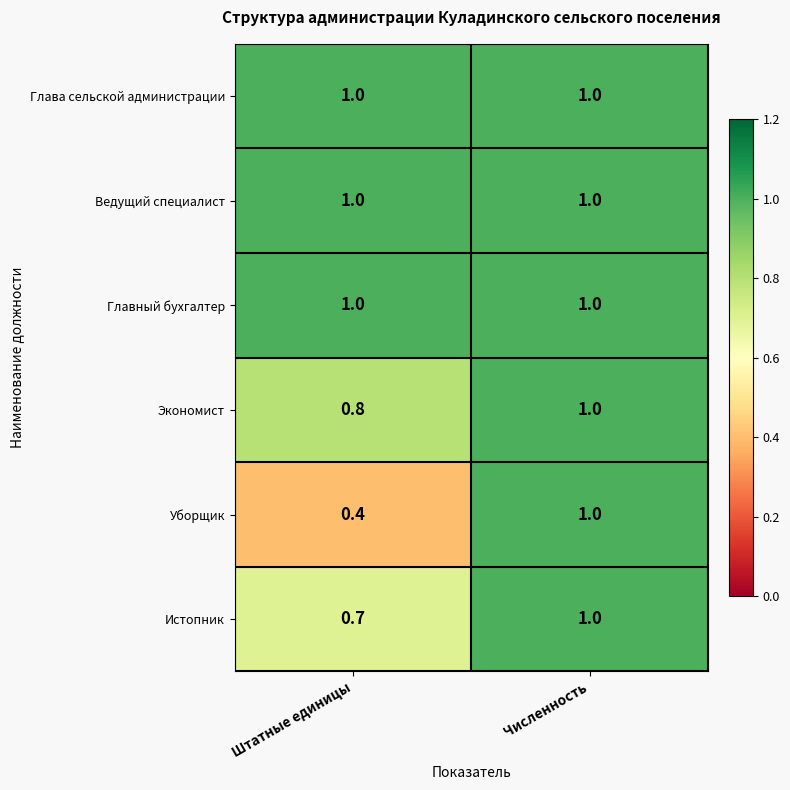

Rank the categories by Уборщик value from highest to lowest.

Численность, Штатные единицы